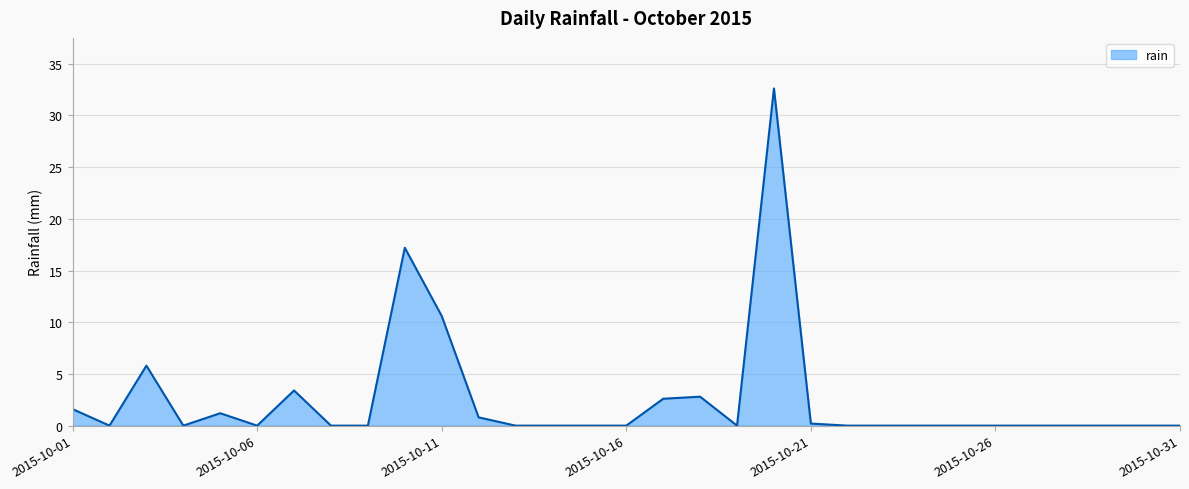

How many categories are shown in the chart?

31